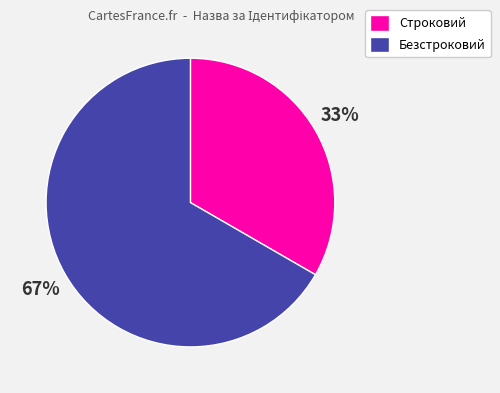

Which has a higher value, Строковий or Безстроковий?

Безстроковий